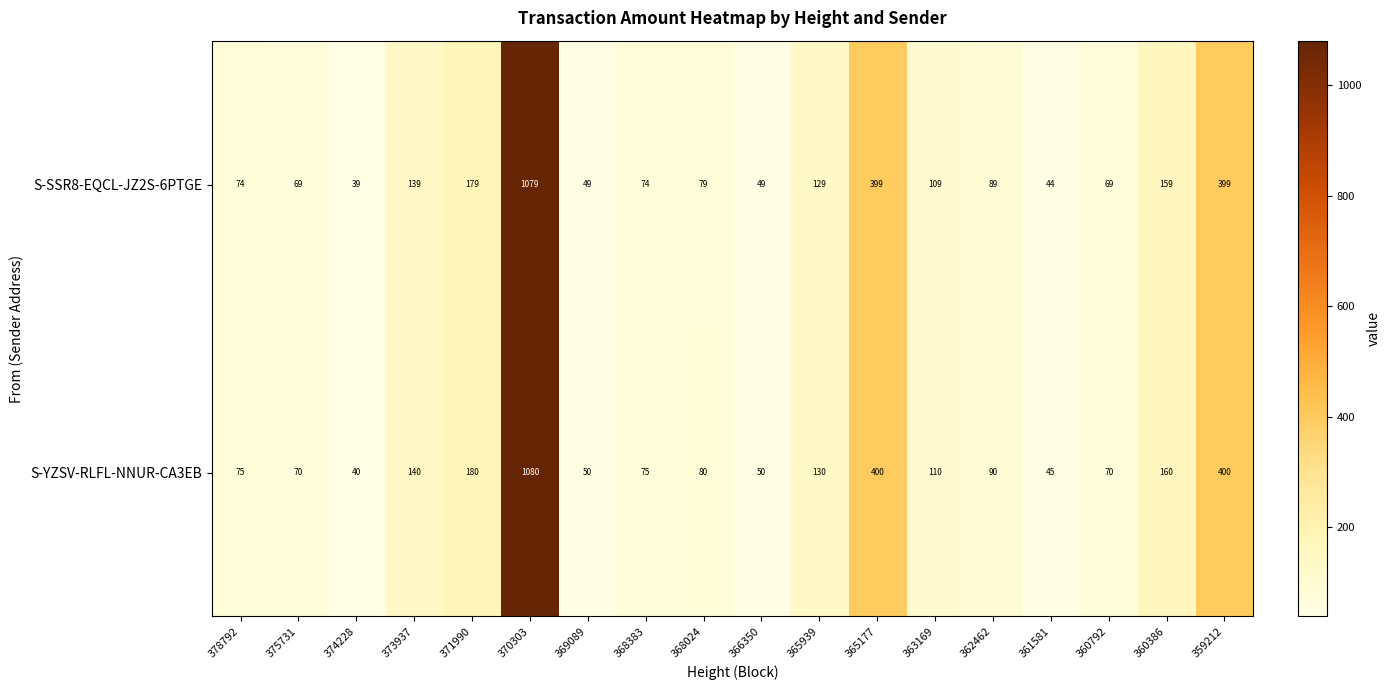

Rank the series by their average value, from lowest to highest.

S-SSR8-EQCL-JZ2S-6PTGE, S-YZSV-RLFL-NNUR-CA3EB